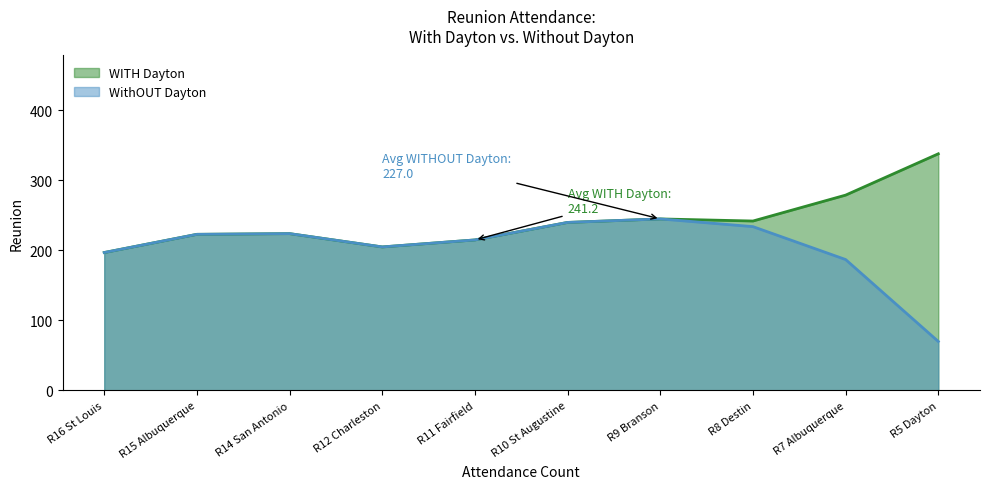

Where is WITH Dayton nearest to the value 274?

R7 Albuquerque